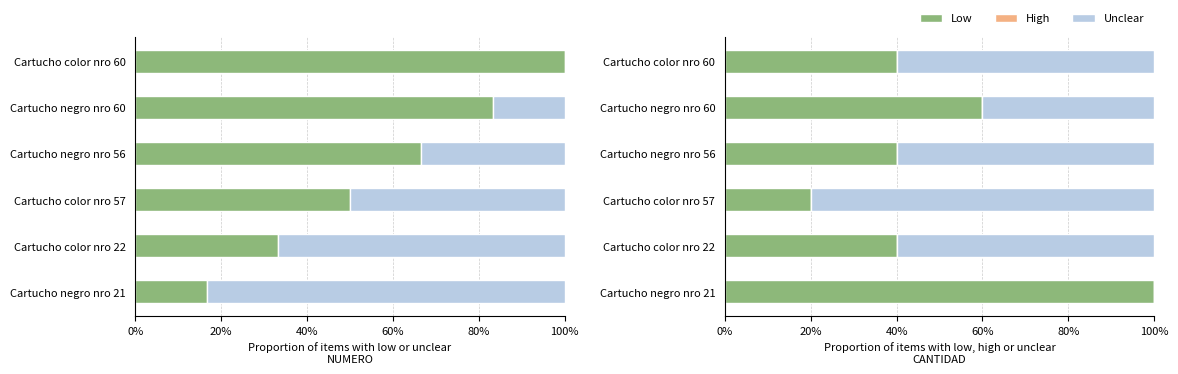

Does the chart contain stacked bars?

No